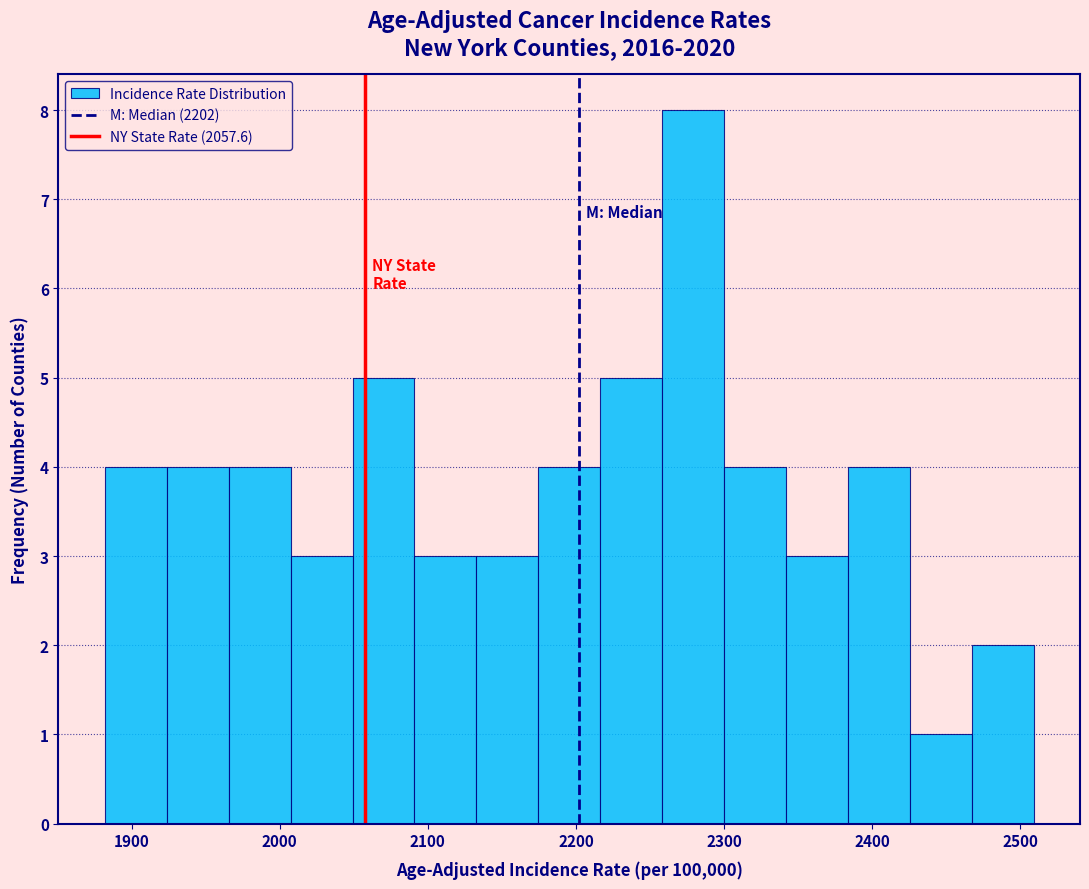

Reading left to right, transcribe this chart: for each bar, give the range it covers on the x-axis and its height. Neither the bar edges nor the heights are printed on the chart, so give them approximately, as read against the axes.

1880 to 1920: 4
1920 to 1970: 4
1970 to 2010: 4
2010 to 2050: 3
2050 to 2090: 5
2090 to 2130: 3
2130 to 2170: 3
2170 to 2220: 4
2220 to 2260: 5
2260 to 2300: 8
2300 to 2340: 4
2340 to 2380: 3
2380 to 2430: 4
2430 to 2470: 1
2470 to 2510: 2